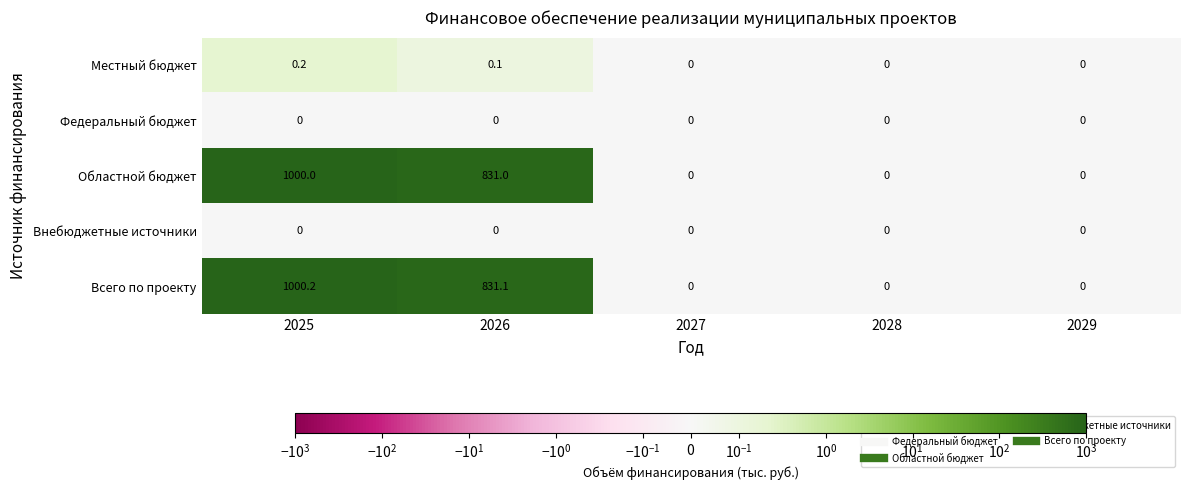

Reading left to right, what are all the values shown in this chart?

Местный бюджет: 0.2	0.1	0.0	0.0	0.0
Федеральный бюджет: 0.0	0.0	0.0	0.0	0.0
Областной бюджет: 1000.0	831.0	0.0	0.0	0.0
Внебюджетные источники: 0.0	0.0	0.0	0.0	0.0
Всего по проекту: 1000.2	831.1	0.0	0.0	0.0